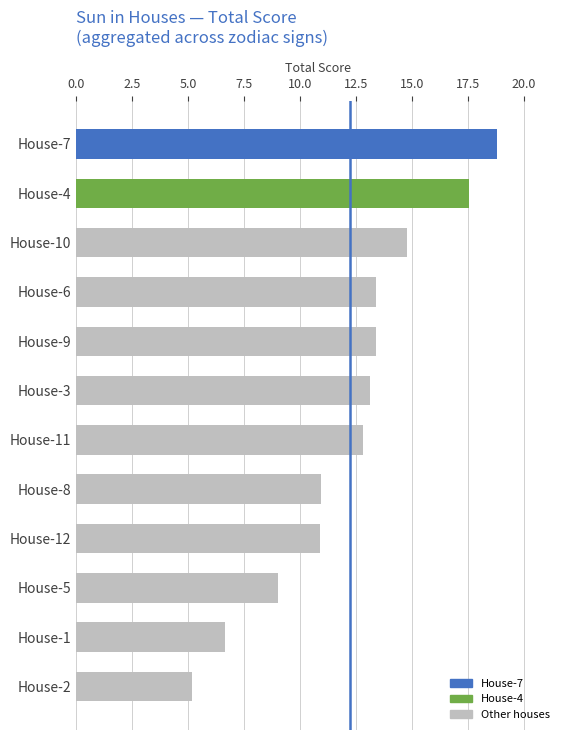

What is the label of the 3rd bar from the top?

House-10